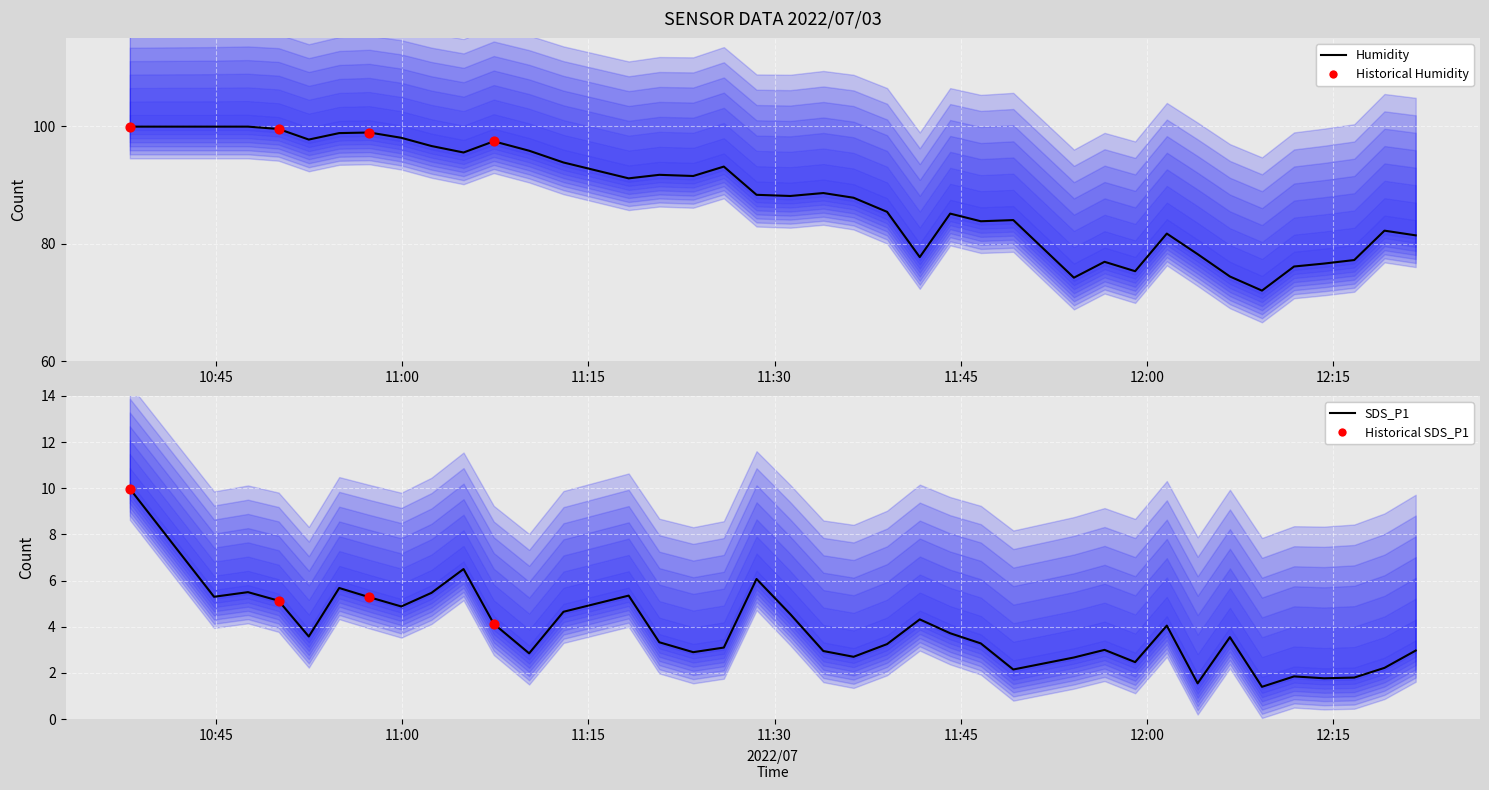

Which series contains the highest Y value?

Humidity